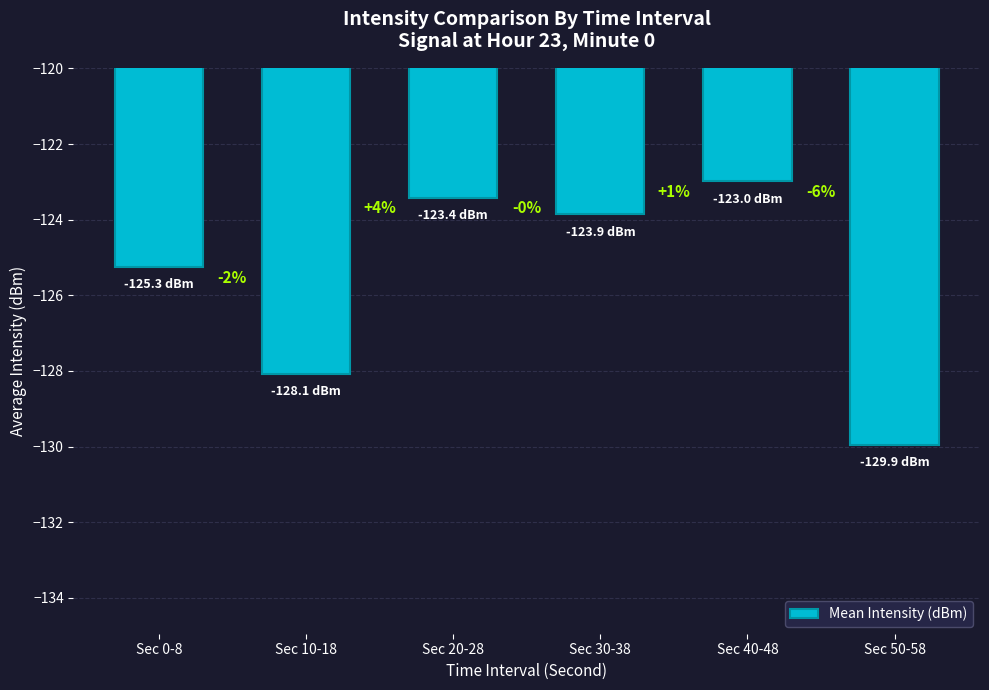

How many bars are there in total?

6